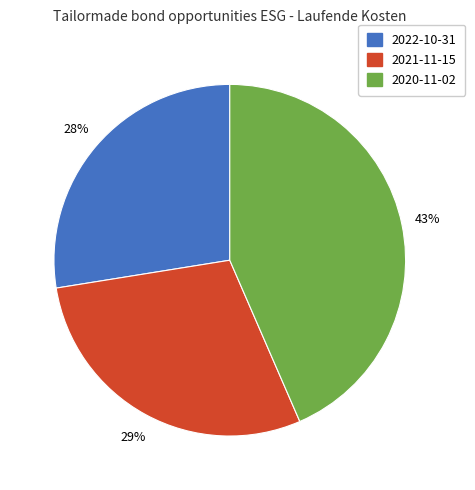

How many segments does this pie chart have?

3